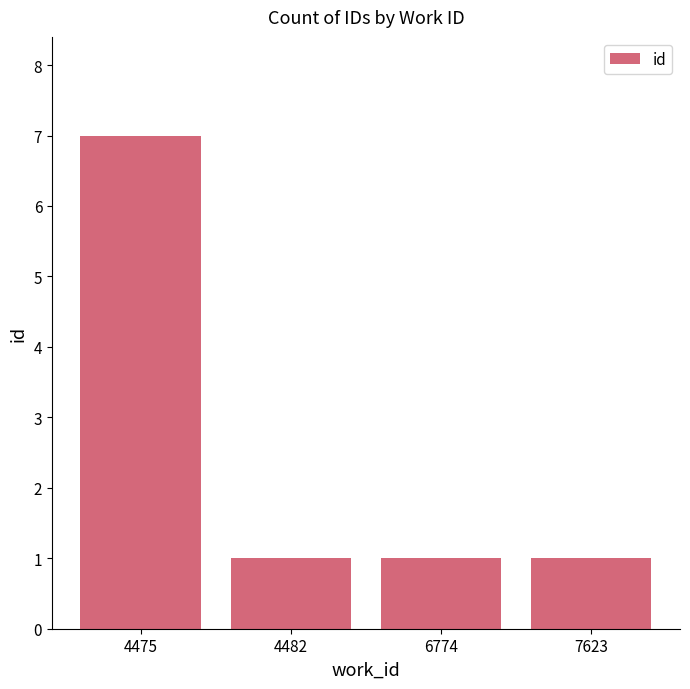

What is the greatest value displayed?

7